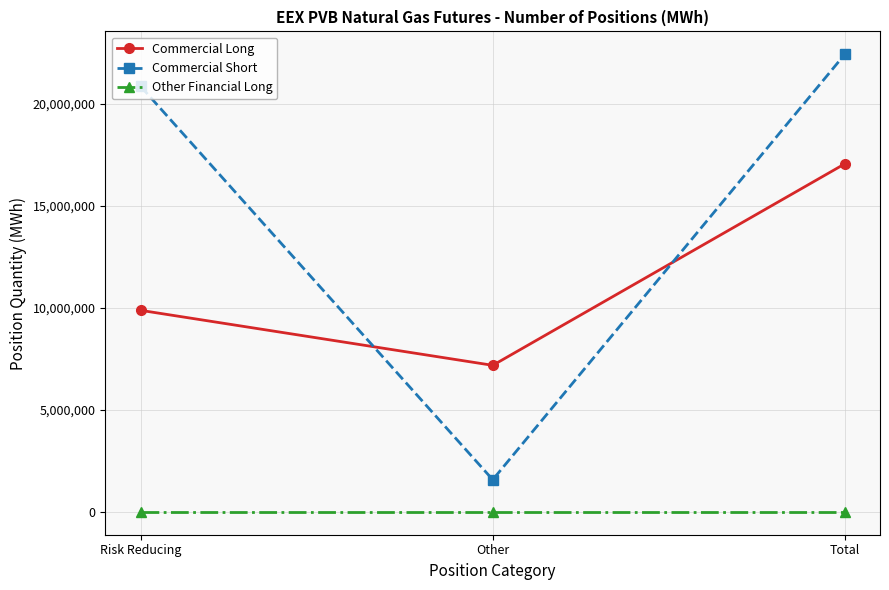

At which category is the sum across all series the highest?

Total